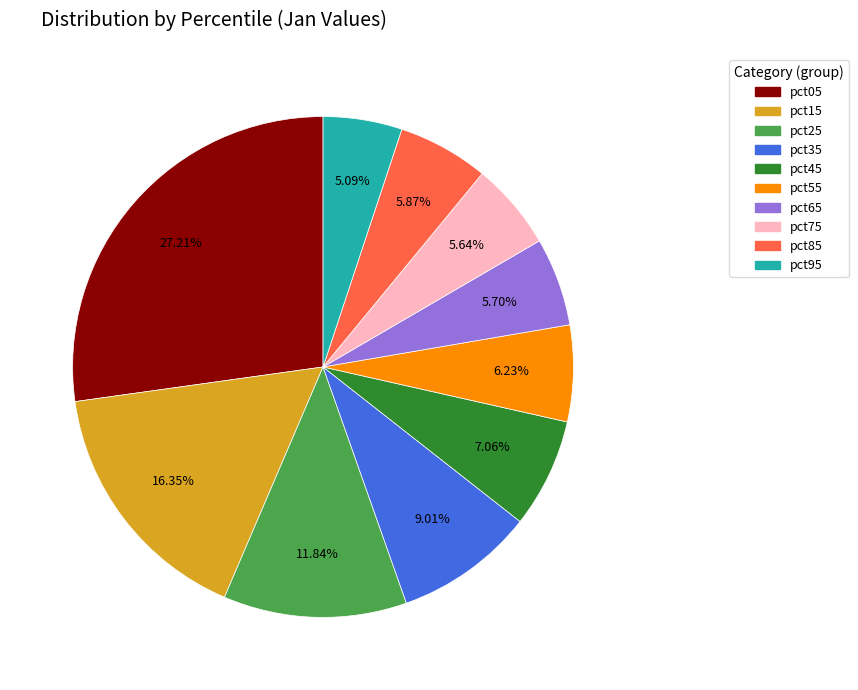

Which slice is the smallest?

pct95